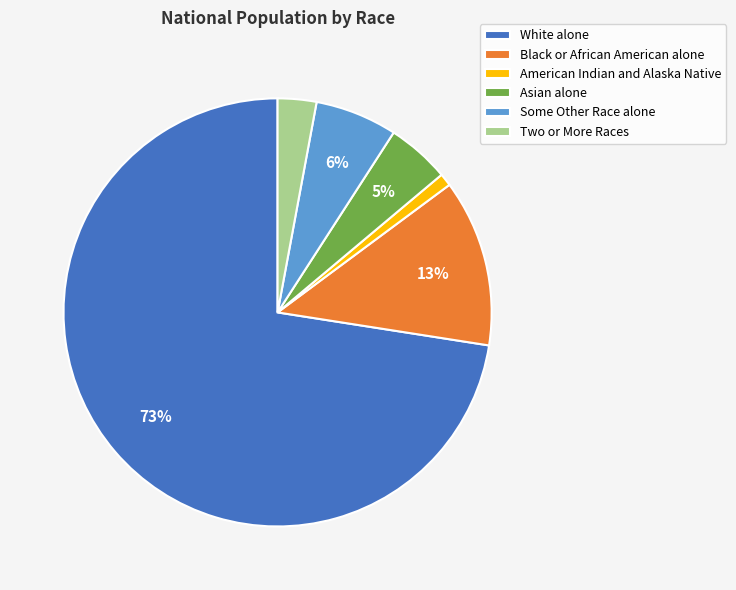

To the nearest percent, what is the difference between the Two or More Races and Asian alone slice percentages?

2%